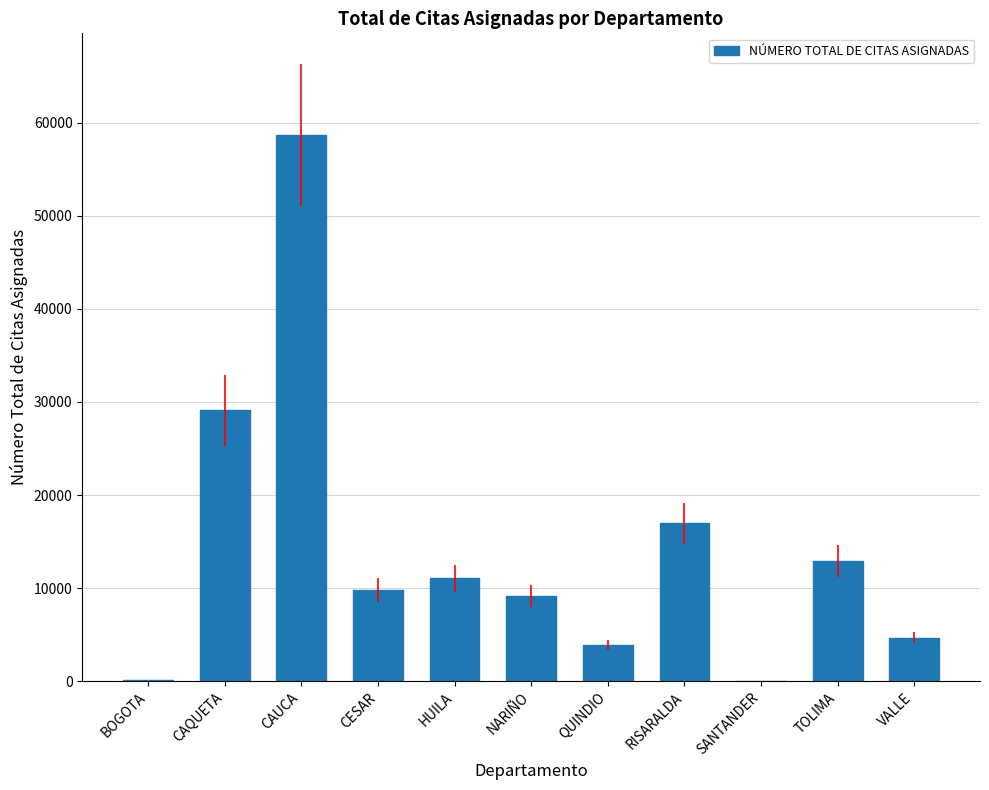

True or false: the data shows 2 at SANTANDER.

True